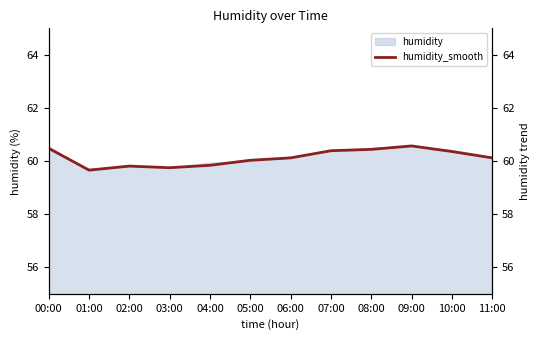

What is the difference between the second highest and minimum values?

0.8